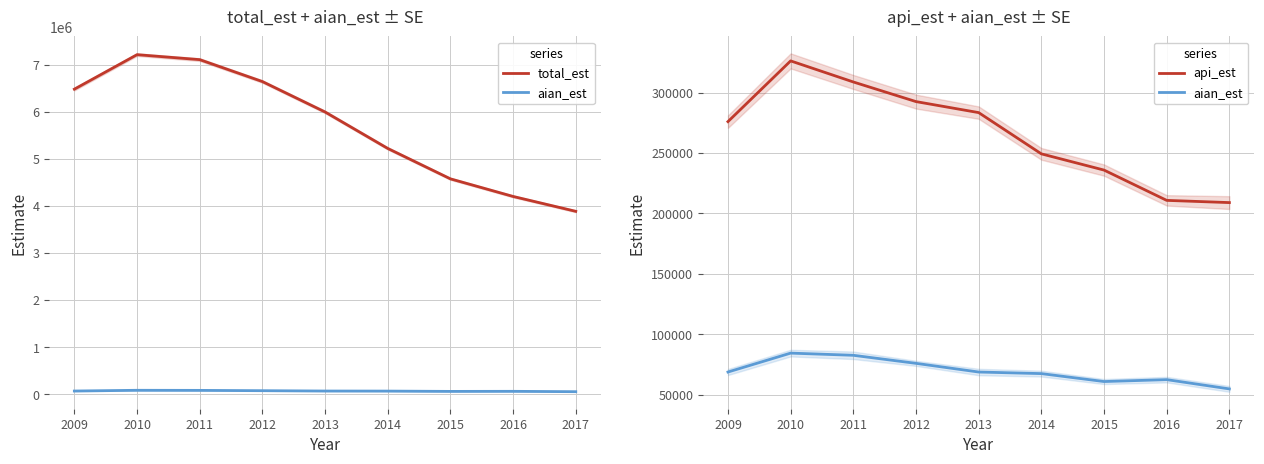

How many lines are shown in the chart?

3